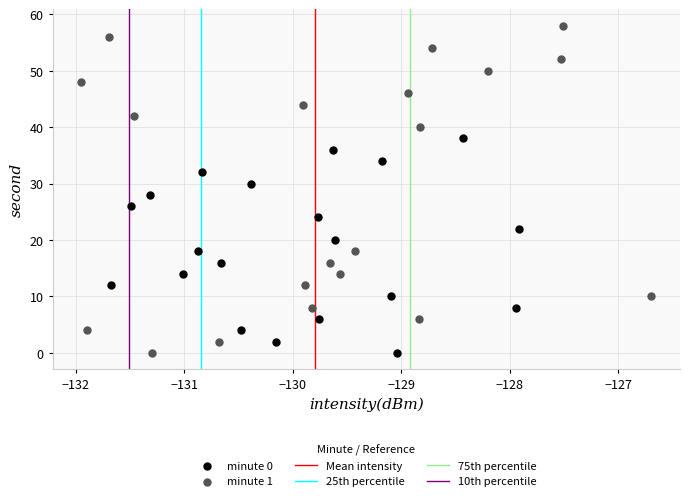

Which series reaches the maximum Y coordinate?

minute 1